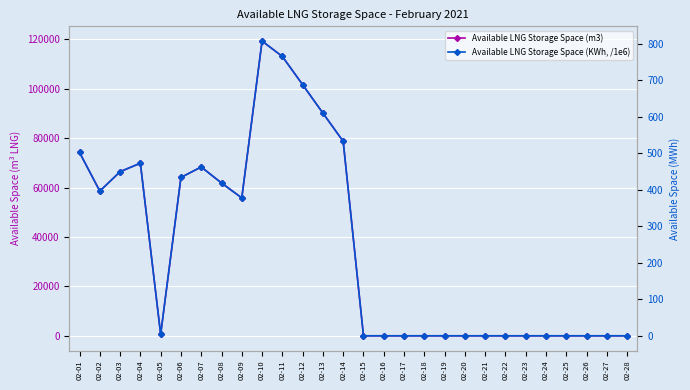

How many series are shown in this chart?

2